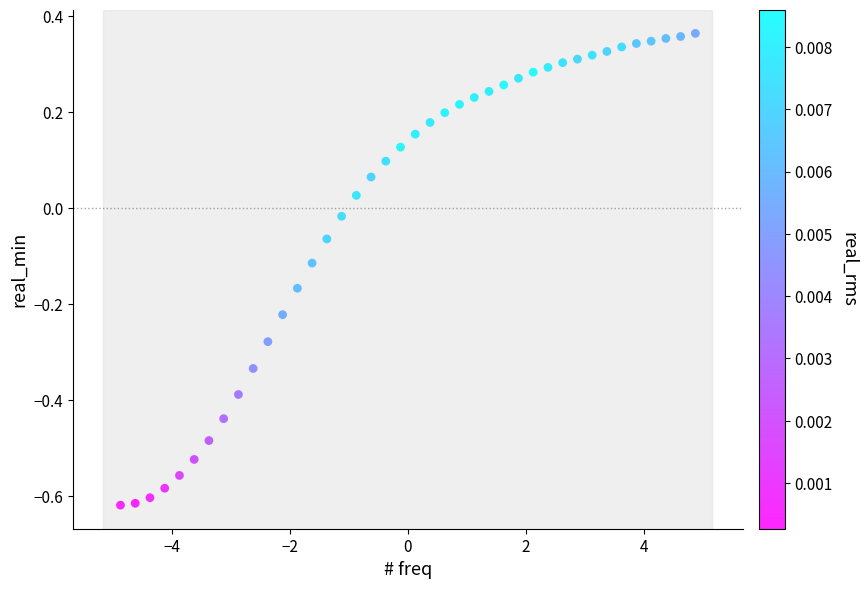

What is the range of Y values (max minus min)?

1.0